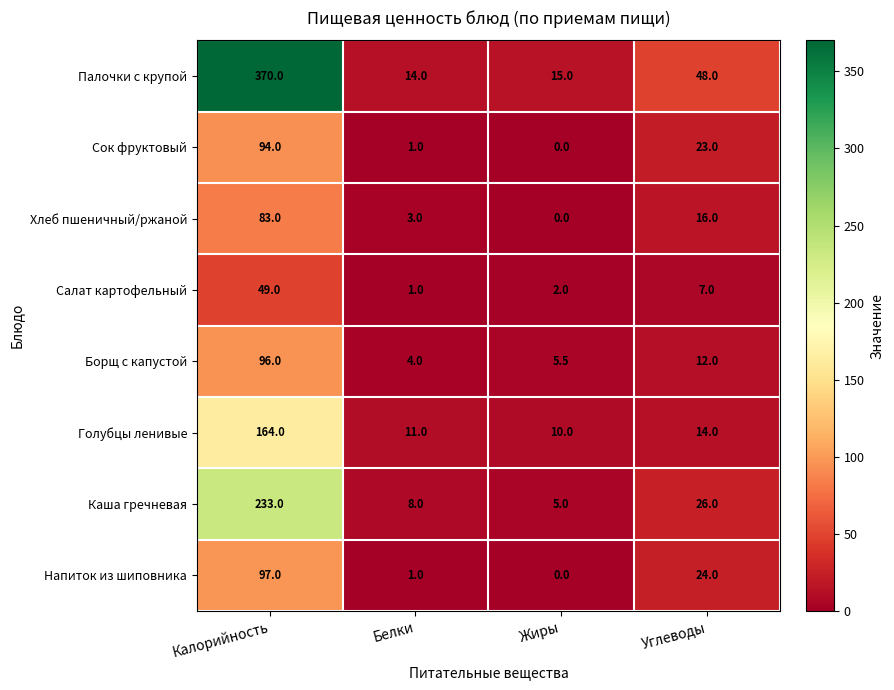

Where is Борщ с капустой nearest to the value 50?

Углеводы